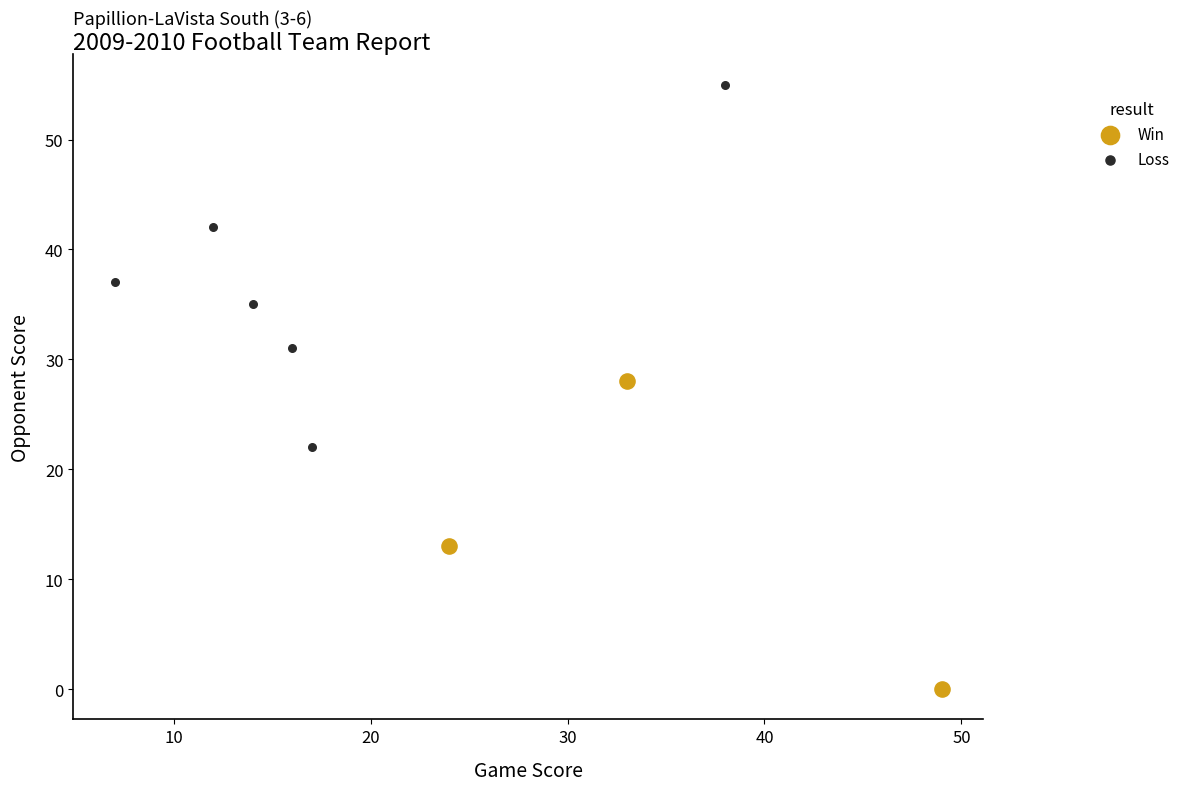

Which series contains the lowest Y value?

Win